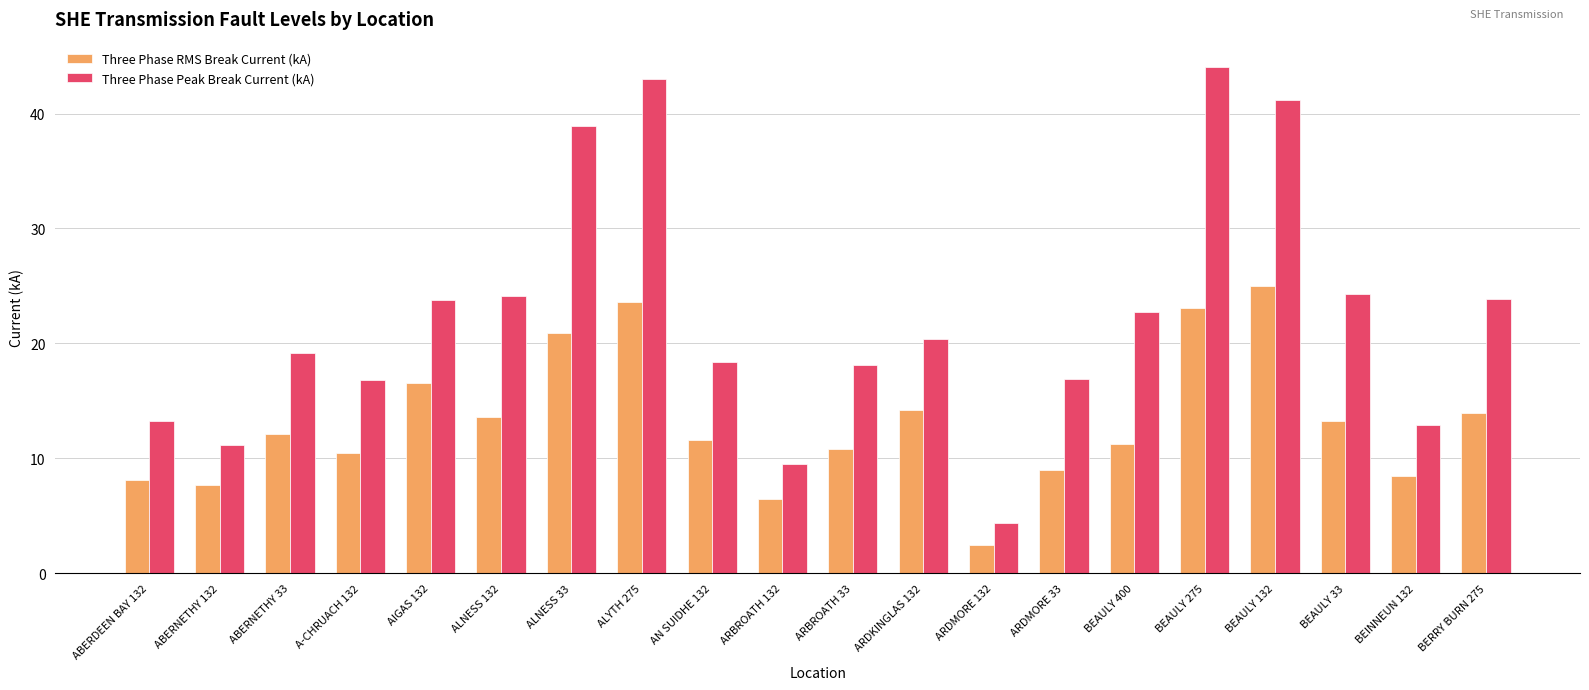

What is the sum of the Three Phase Peak Break Current (kA) values at ARDMORE 33 and BERRY BURN 275?

40.8